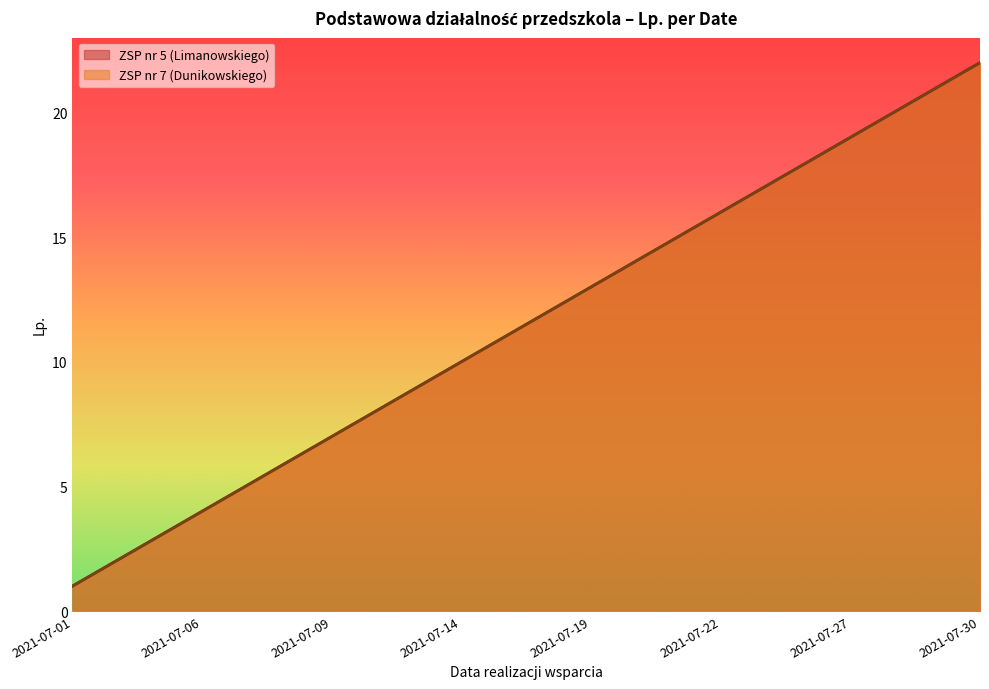

What is the value of the ZSP nr 7 (Dunikowskiego) point at the 6th from the left?

6